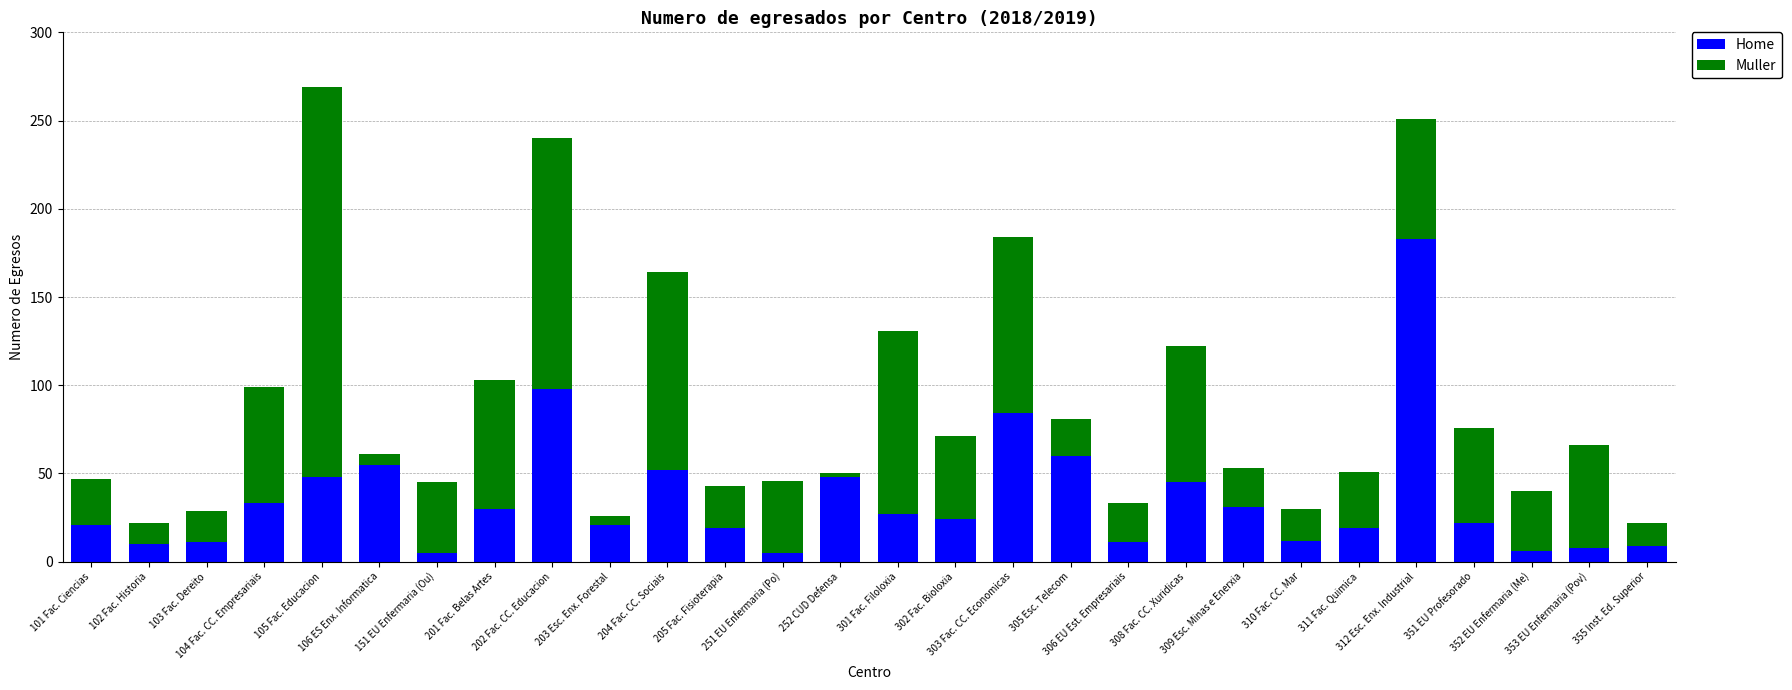

What is the difference between the second highest and minimum values in the Home series?

93